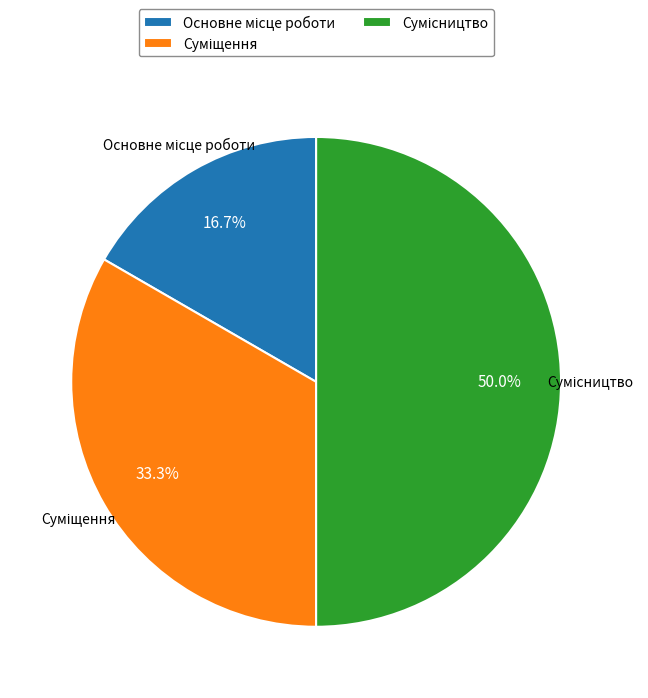

What is the ratio of the value at Суміщення to the value at Сумісництво?

0.7